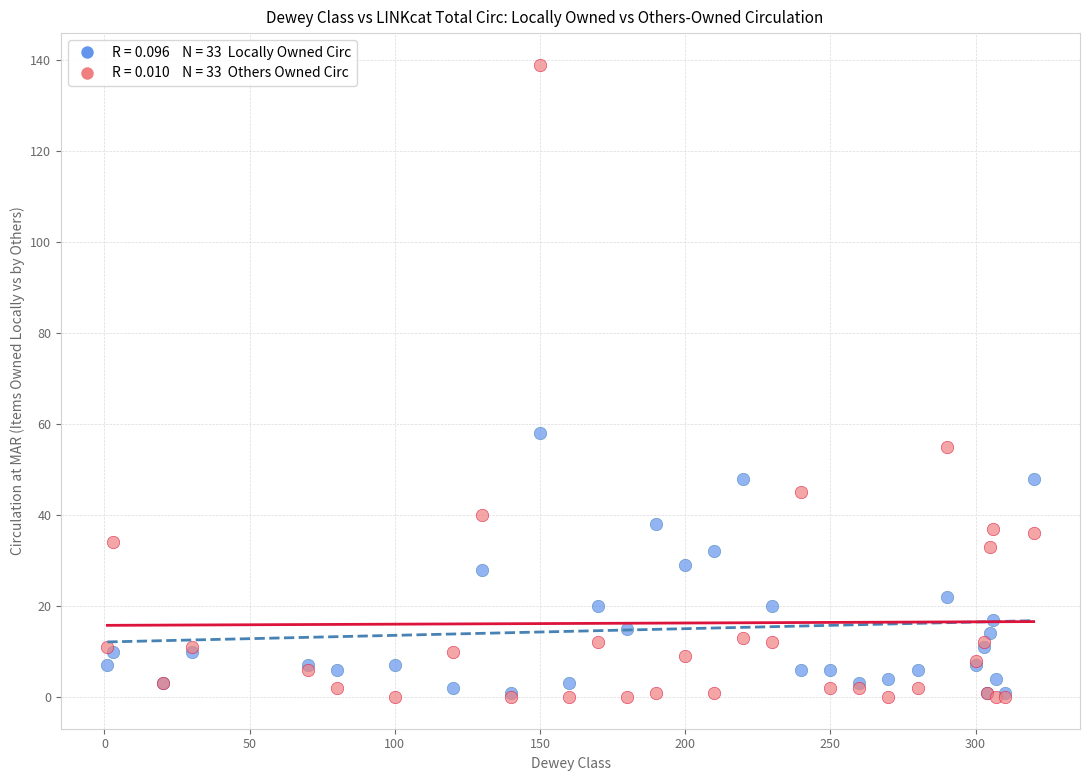

Across all series, what Y value is closest to 69?

58